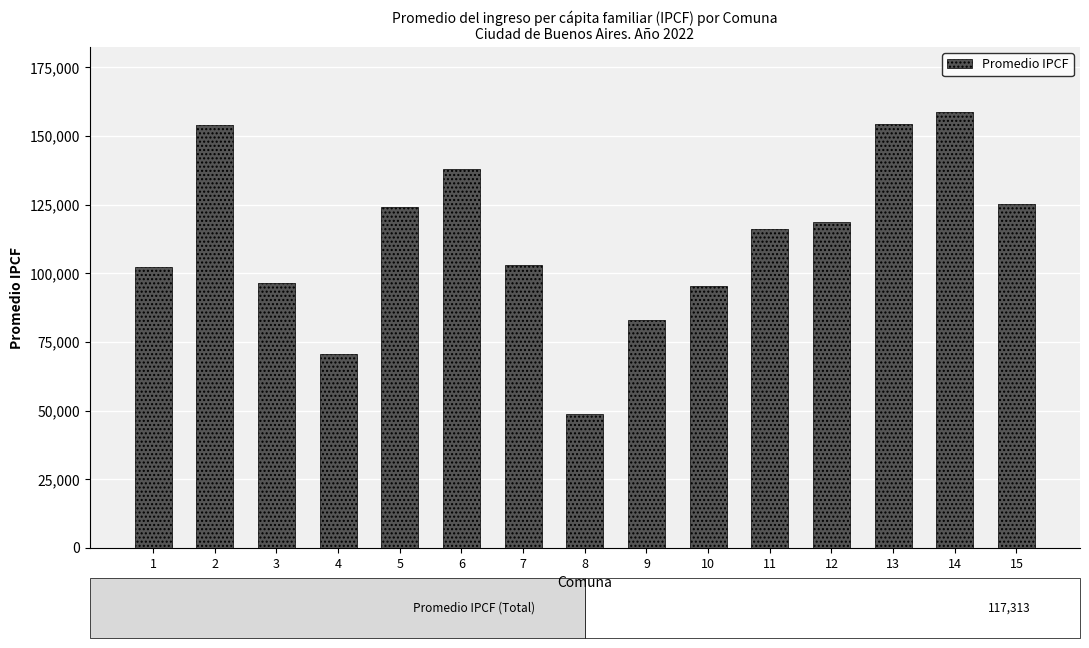

The chart shows a value of 170079 at 11. True or false?

False